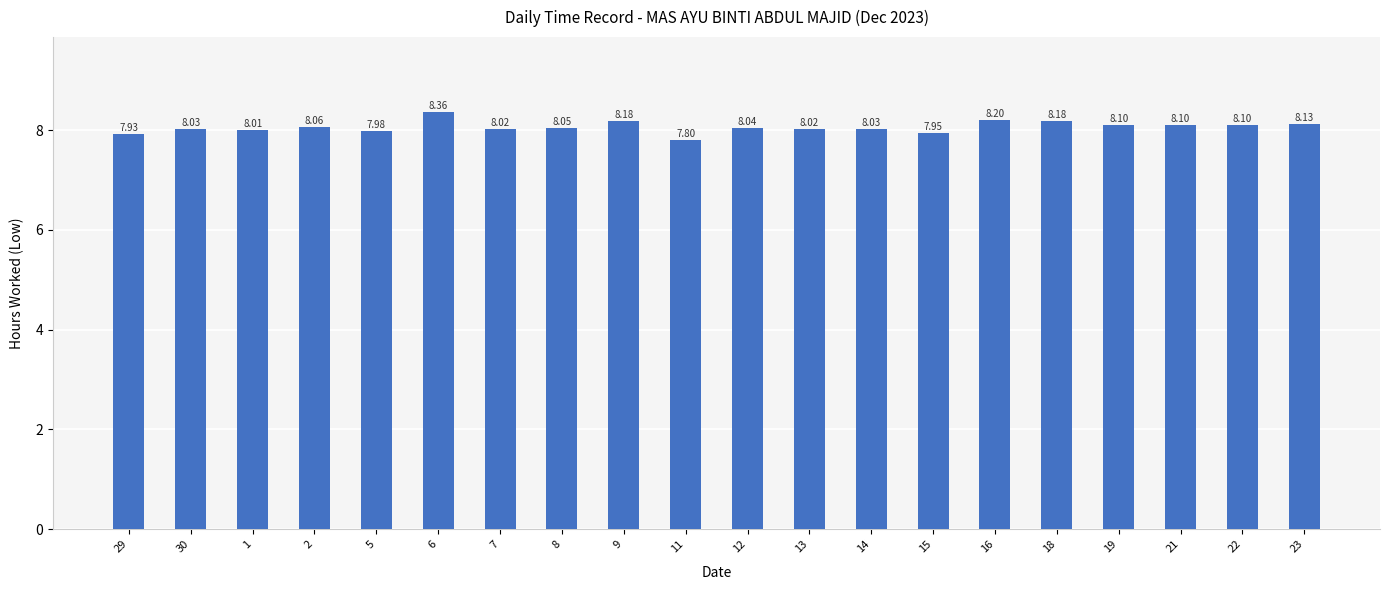

What is the sum of the values at 6 and 16?

16.6